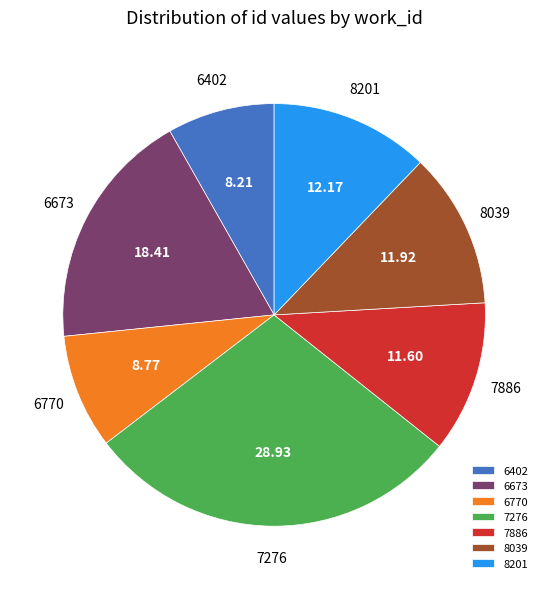

Does any single category account for the majority?

No